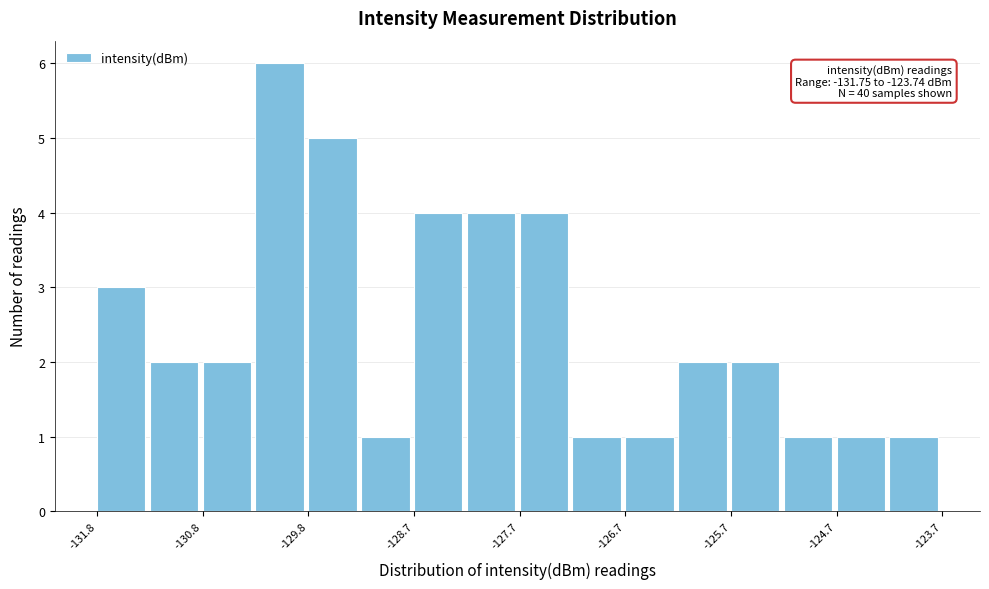

Around what value on the x-axis is the tallest bar? Give the approximate position of its centre, as read against the axis.

-130.0